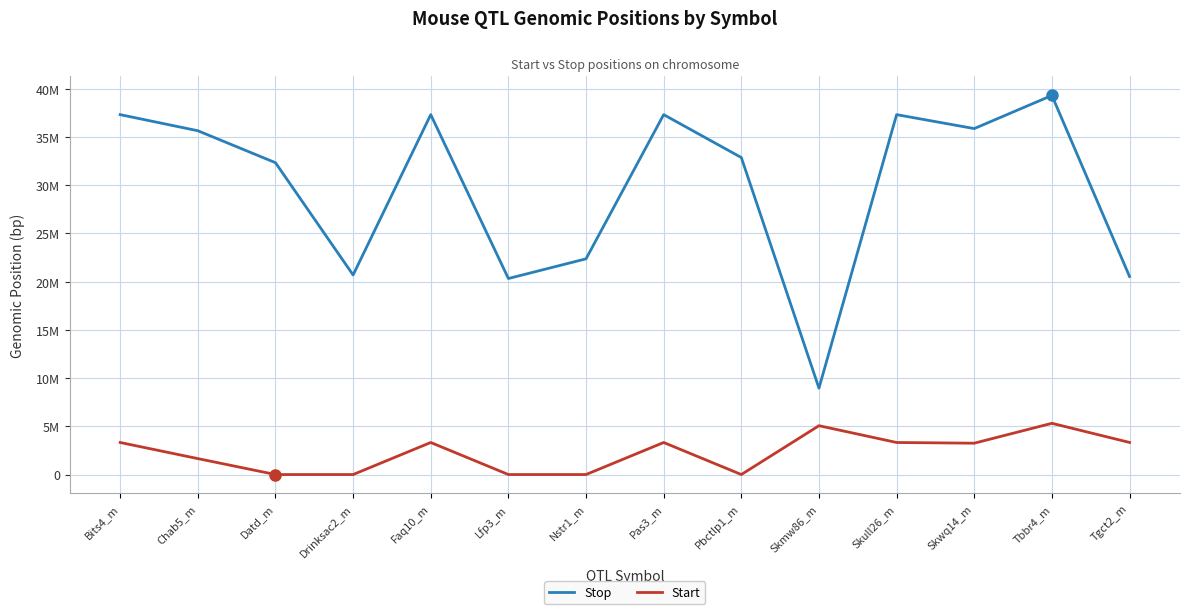

What are all the series names shown in the legend?

Stop, Start